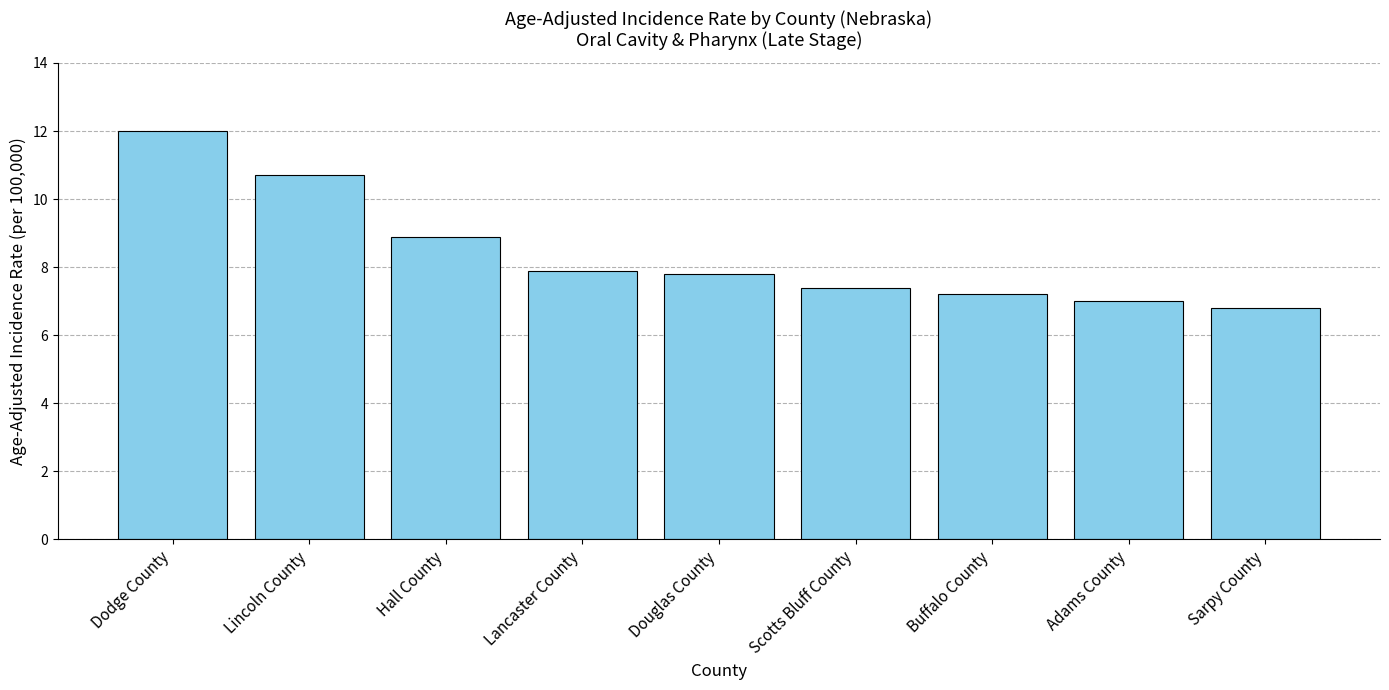

Reading right to left, extract all data points from this chart.

Sarpy County=6.8	Adams County=7.0	Buffalo County=7.2	Scotts Bluff County=7.4	Douglas County=7.8	Lancaster County=7.9	Hall County=8.9	Lincoln County=10.7	Dodge County=12.0